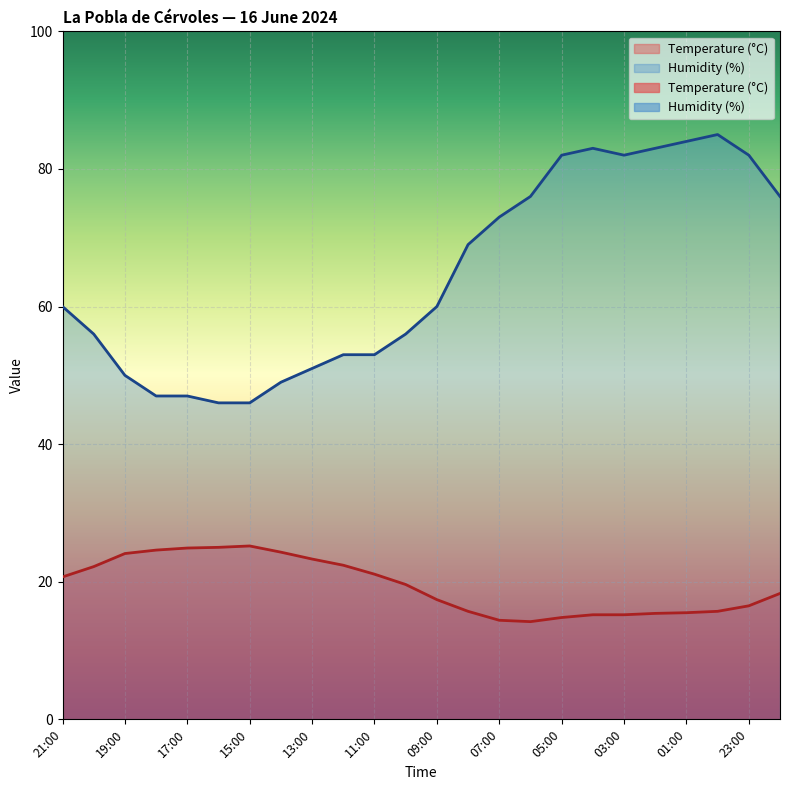

What value does the Temperature (°C) series have at 23:00?

16.5